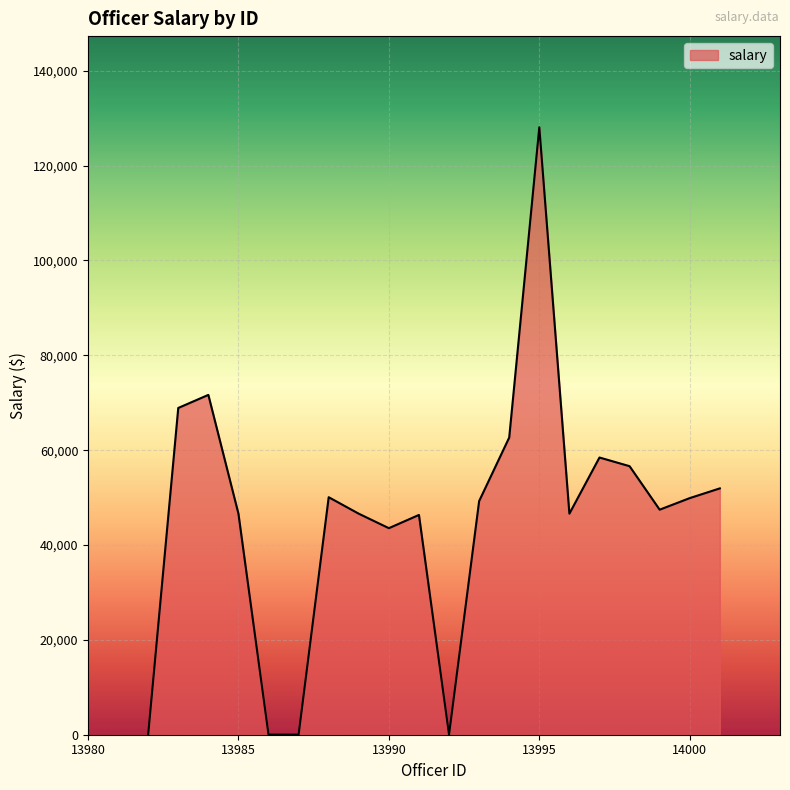

How many lines are shown in the chart?

1